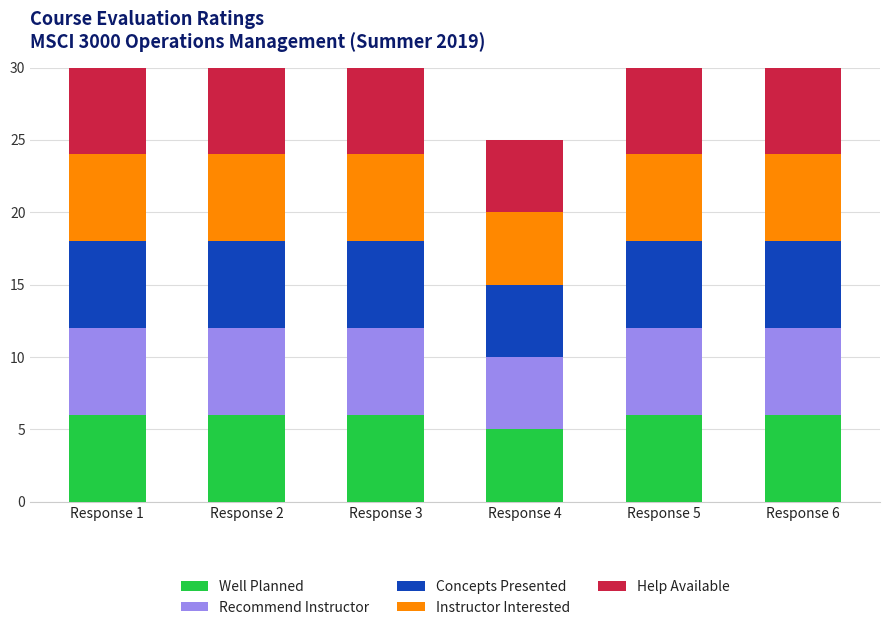

What is the total value across all series at Response 6?

30